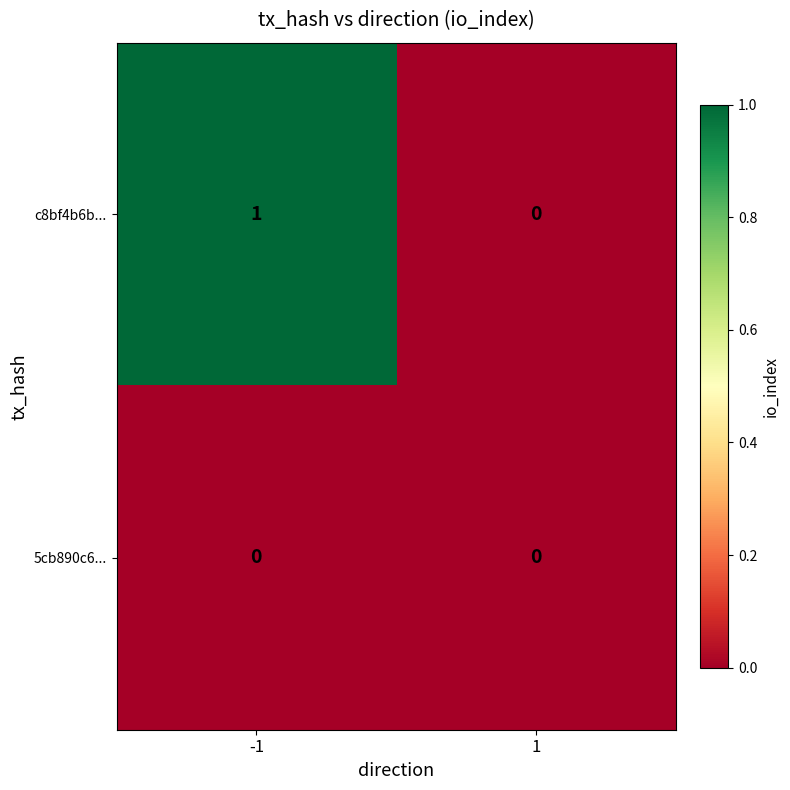

Reading right to left, extract all data points from this chart.

c8bf4b6b...: 0	1
5cb890c6...: 0	0